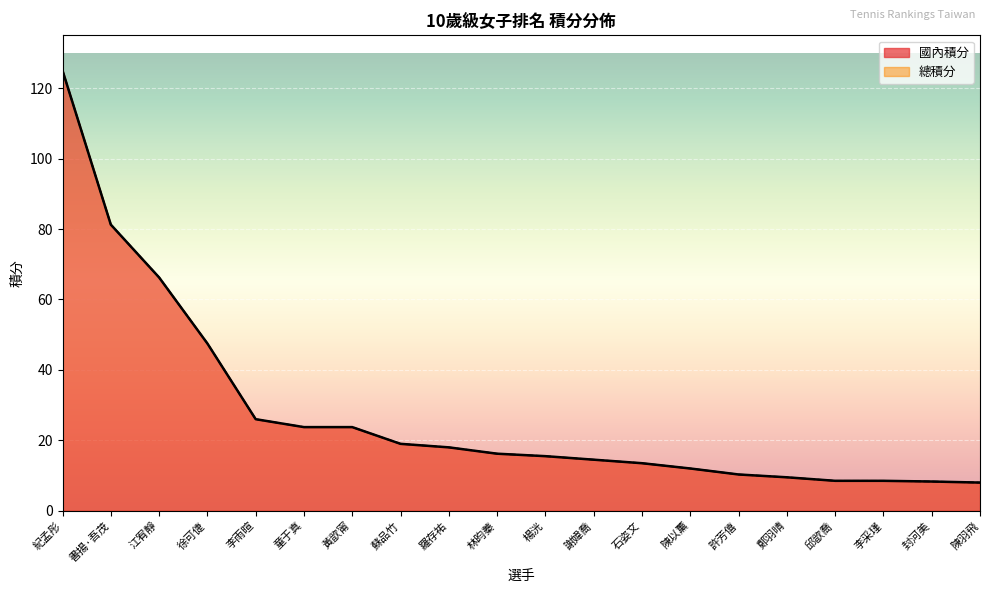

How many lines are shown in the chart?

2